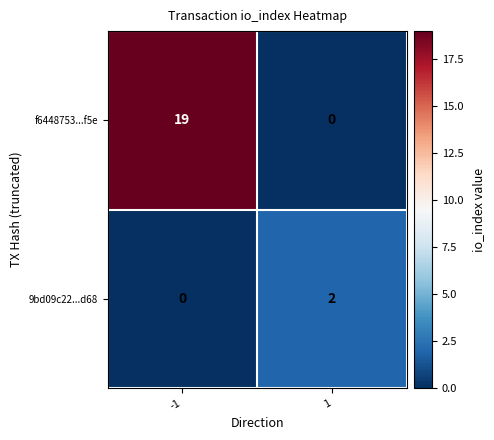

Which label corresponds to the largest value in the chart?

-1